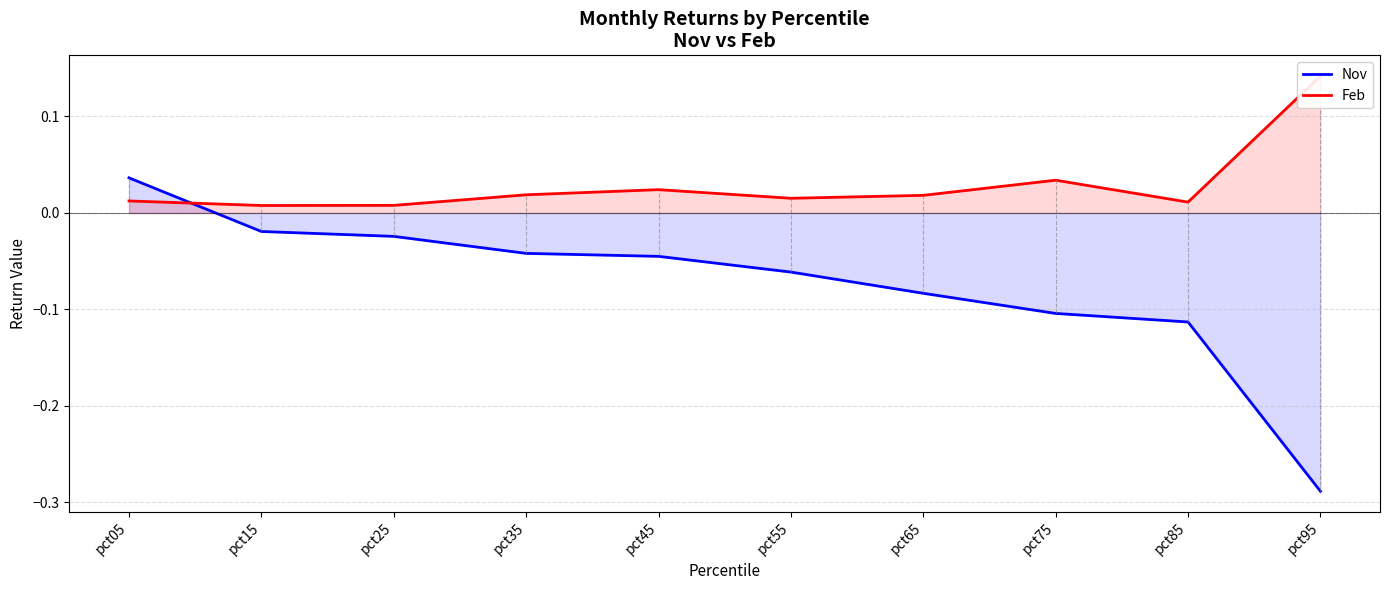

At which category is the sum across all series the highest?

pct05